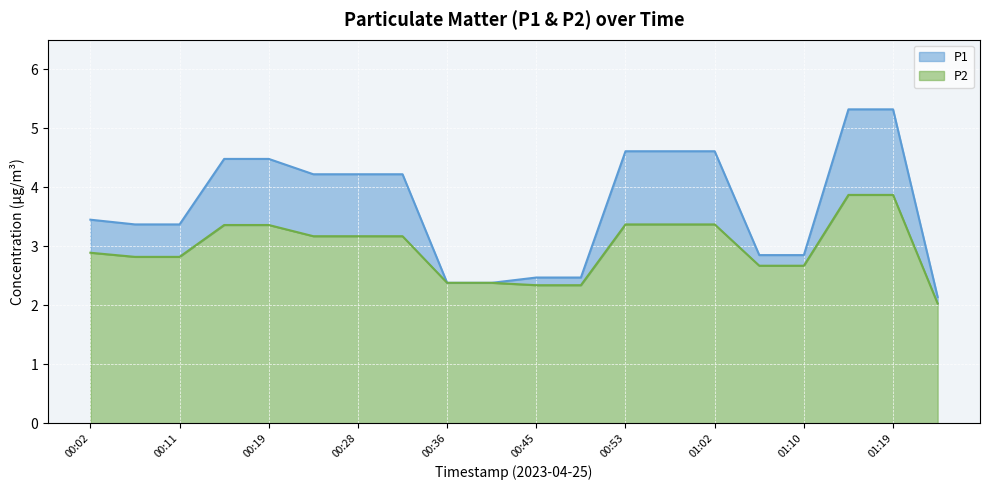

How many values in the P1 series exceed 4?

10